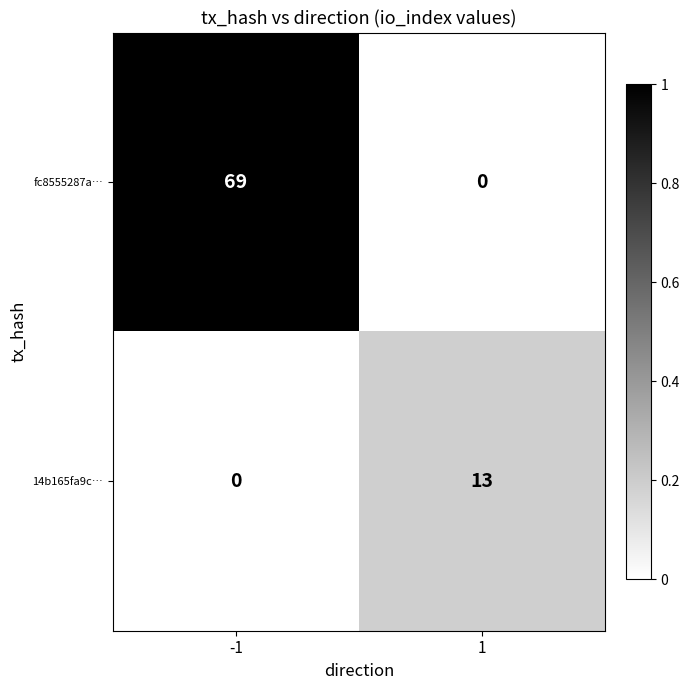

Which series has the widest spread of values?

fc8555287a…